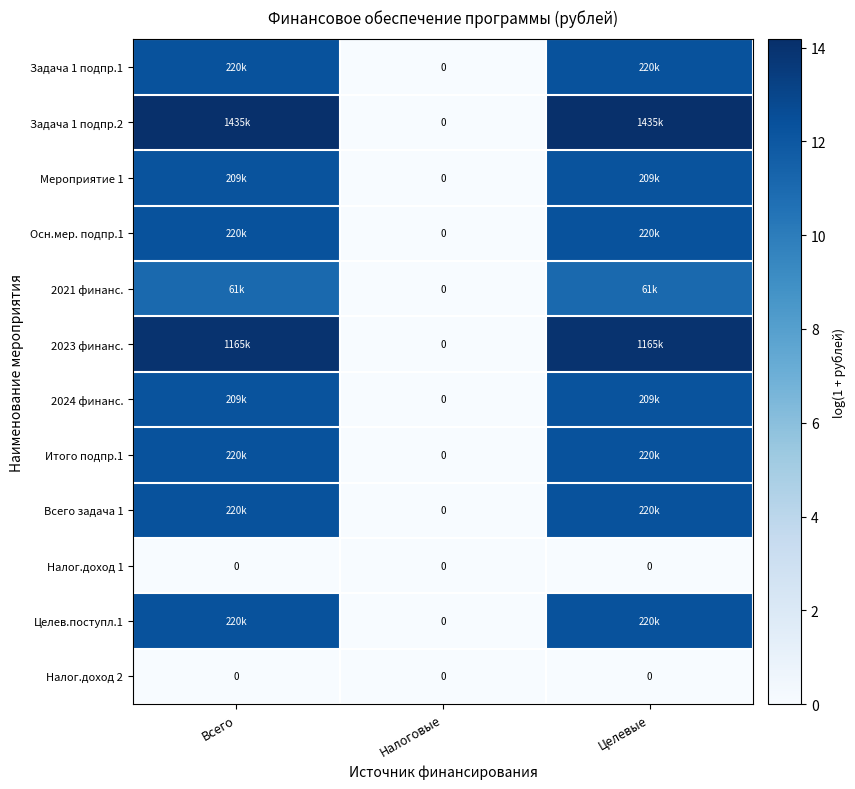

What is the spread (max minus min) of values at Целевые?

14.2